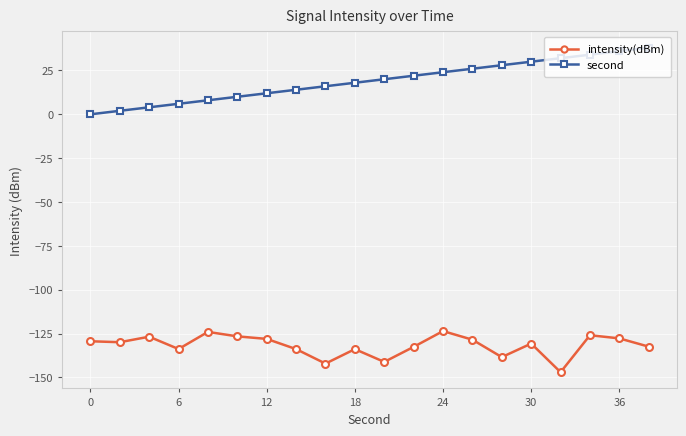

What are all the series names shown in the legend?

intensity(dBm), second